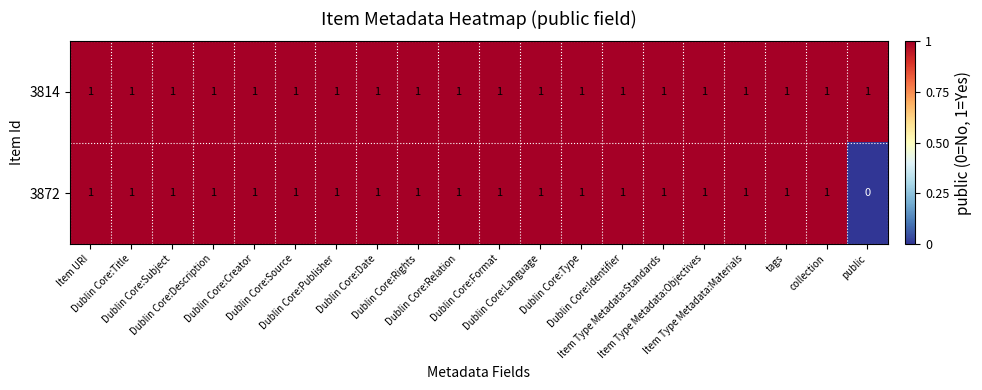

Which series has the widest spread of values?

3872